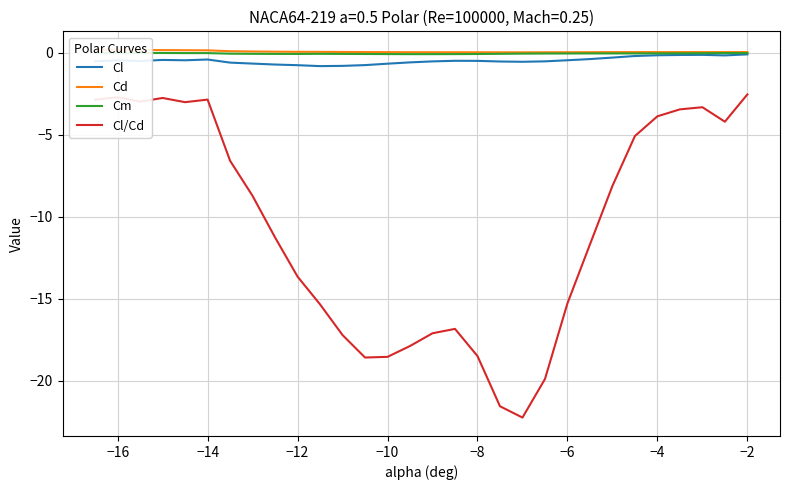

The Cl series shows -0.5 at −8. True or false?

True